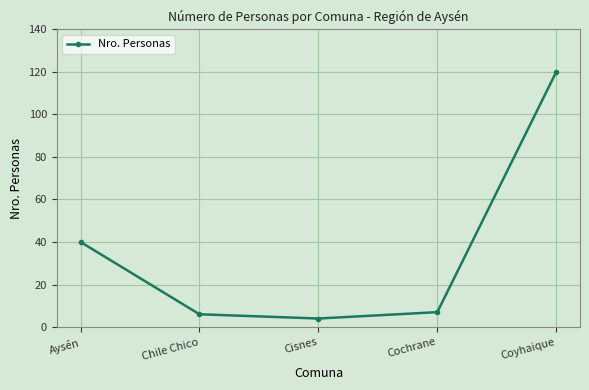

True or false: the data has more than 1 interior local peaks.

False